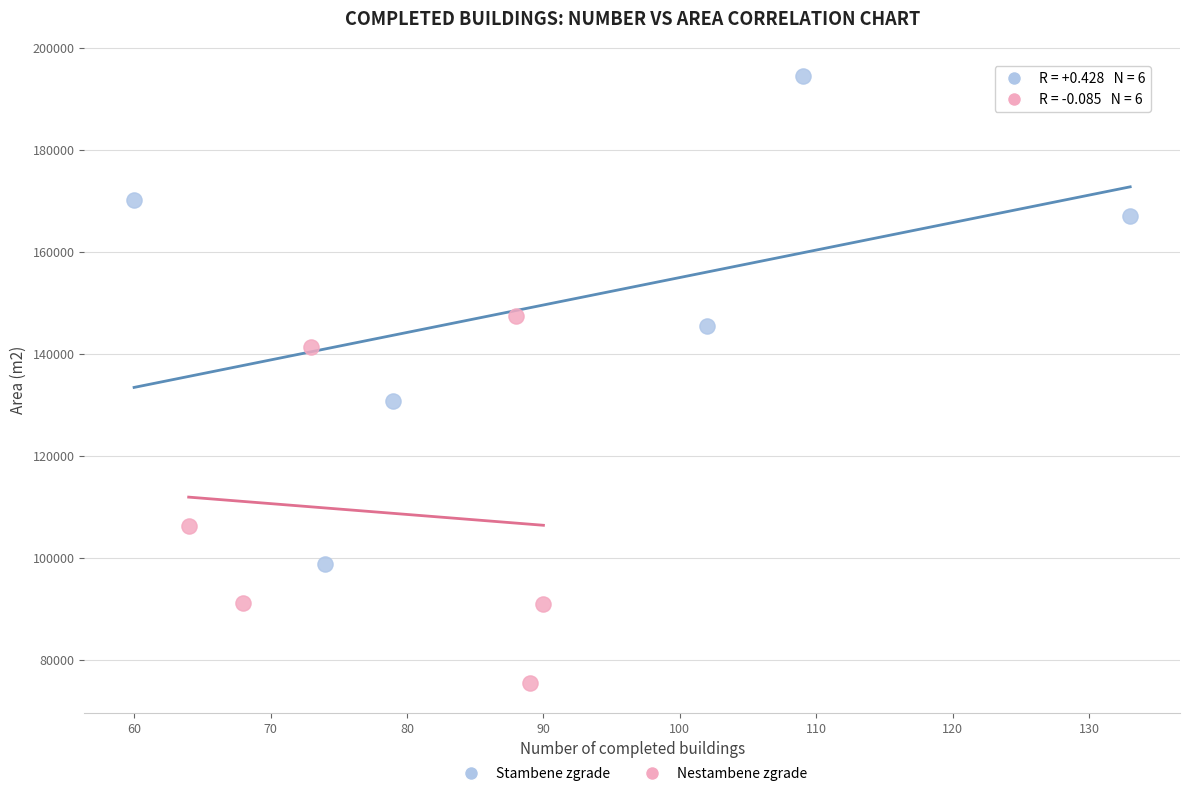

What are all the series names shown in the legend?

Stambene zgrade, Nestambene zgrade